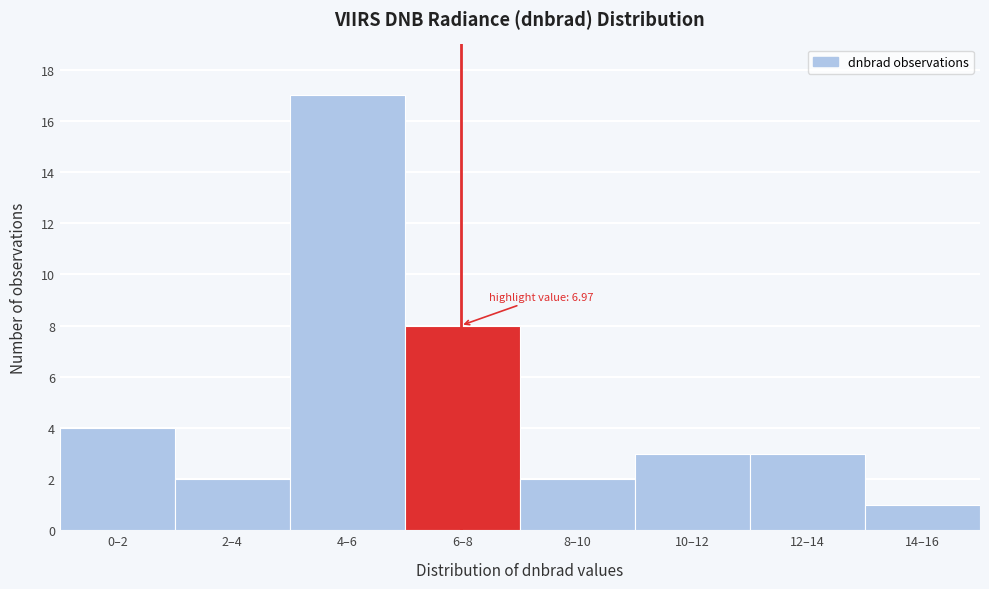

Reading left to right, what are all the values shown in this chart?

0–2=4	2–4=2	4–6=17	6–8=8	8–10=2	10–12=3	12–14=3	14–16=1